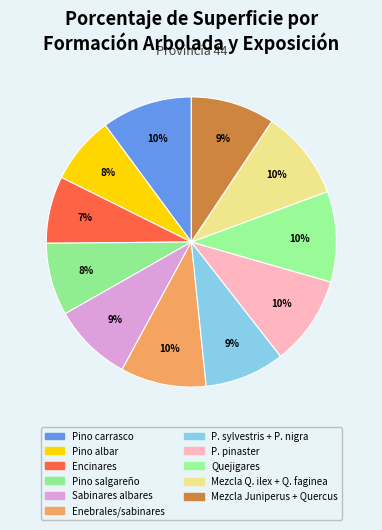

Which slice is the largest?

Pino carrasco